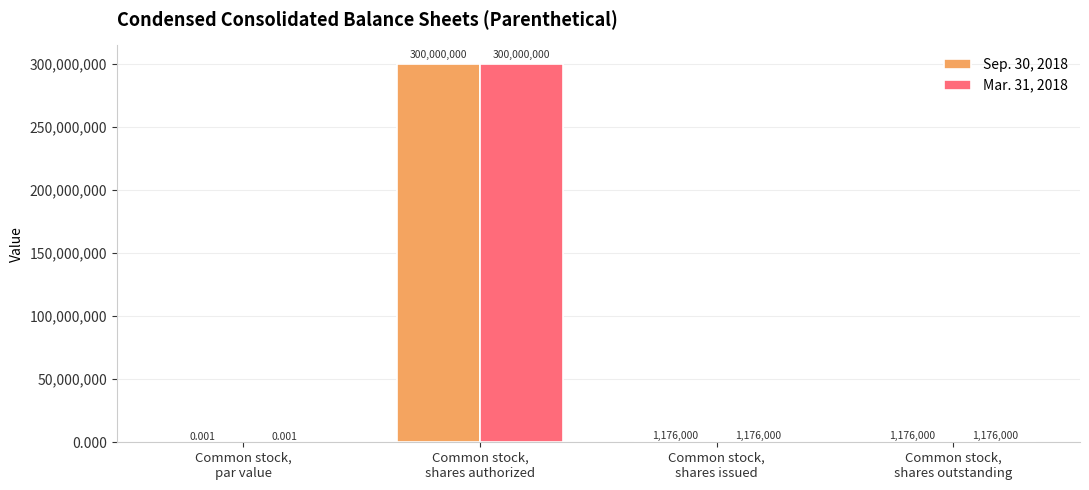

Where does the Mar. 31, 2018 series first go above 1176000?

Common stock,
shares authorized